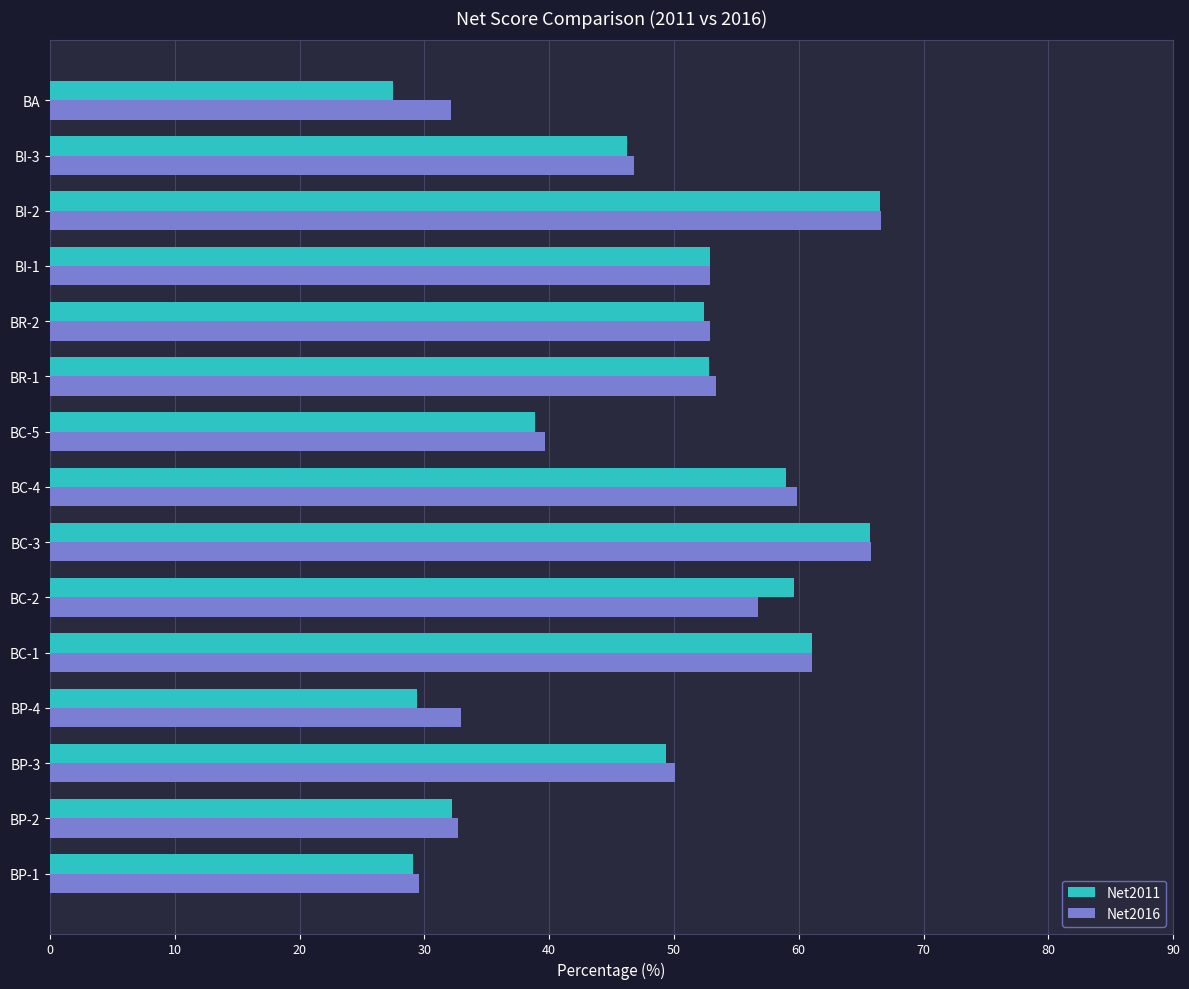

What is the average value of the Net2016 series?

48.9